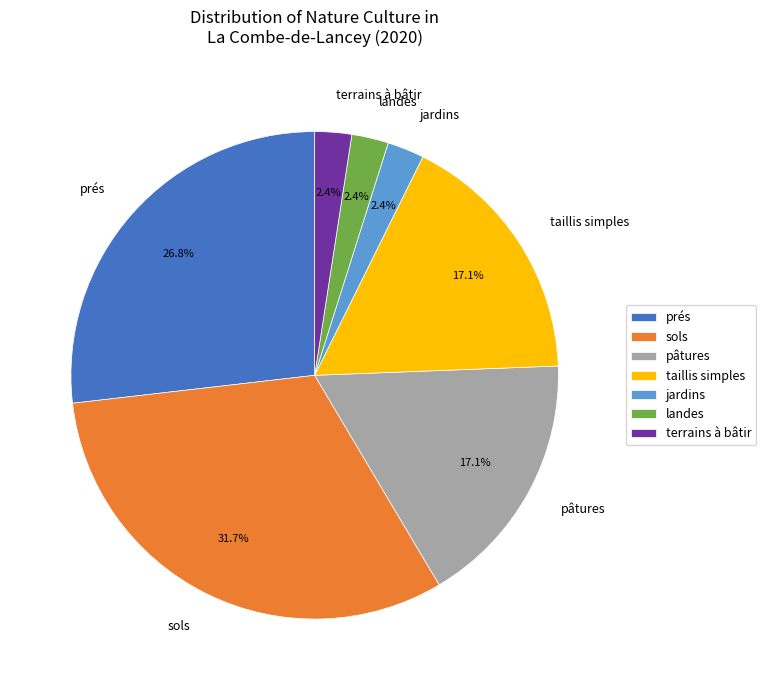

How many slices are in this pie chart?

7